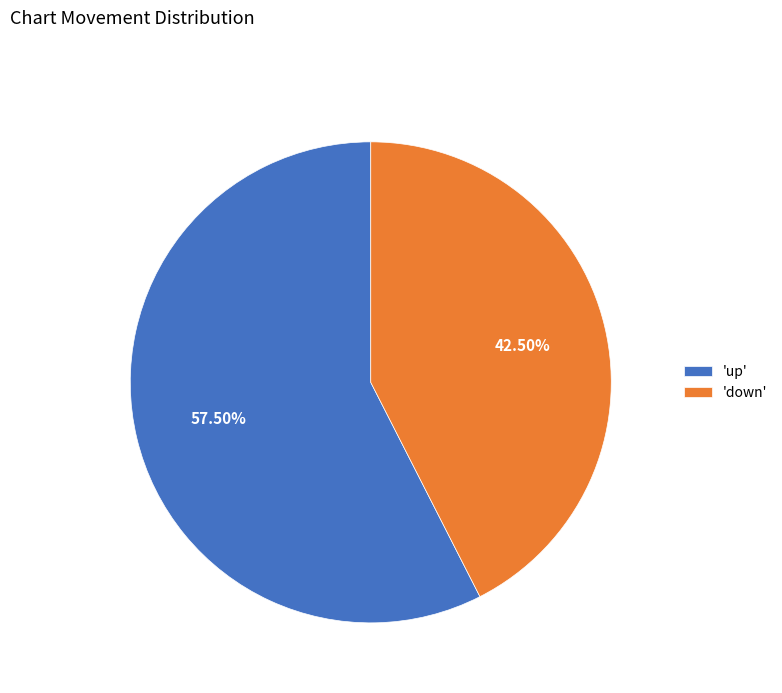

How many segments does this pie chart have?

2